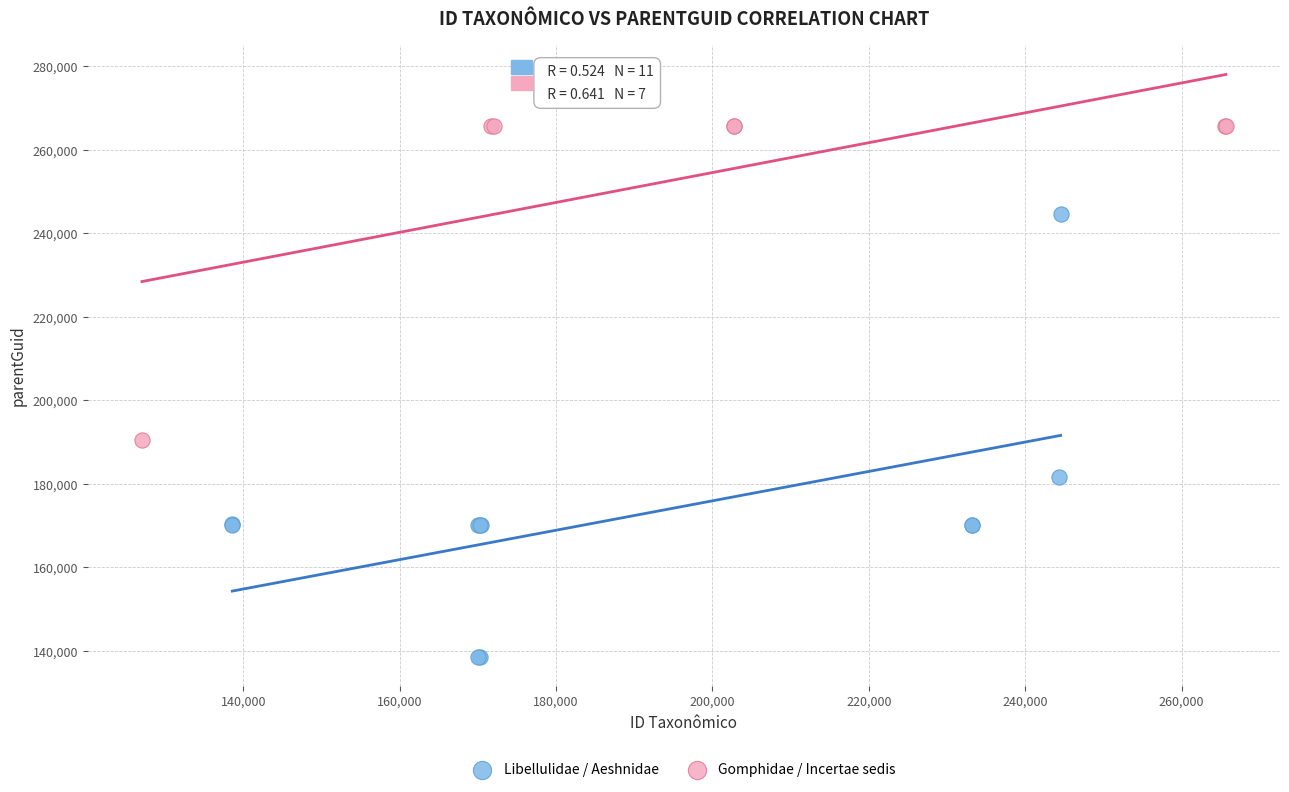

What are all the series names shown in the legend?

Libellulidae / Aeshnidae, Gomphidae / Incertae sedis